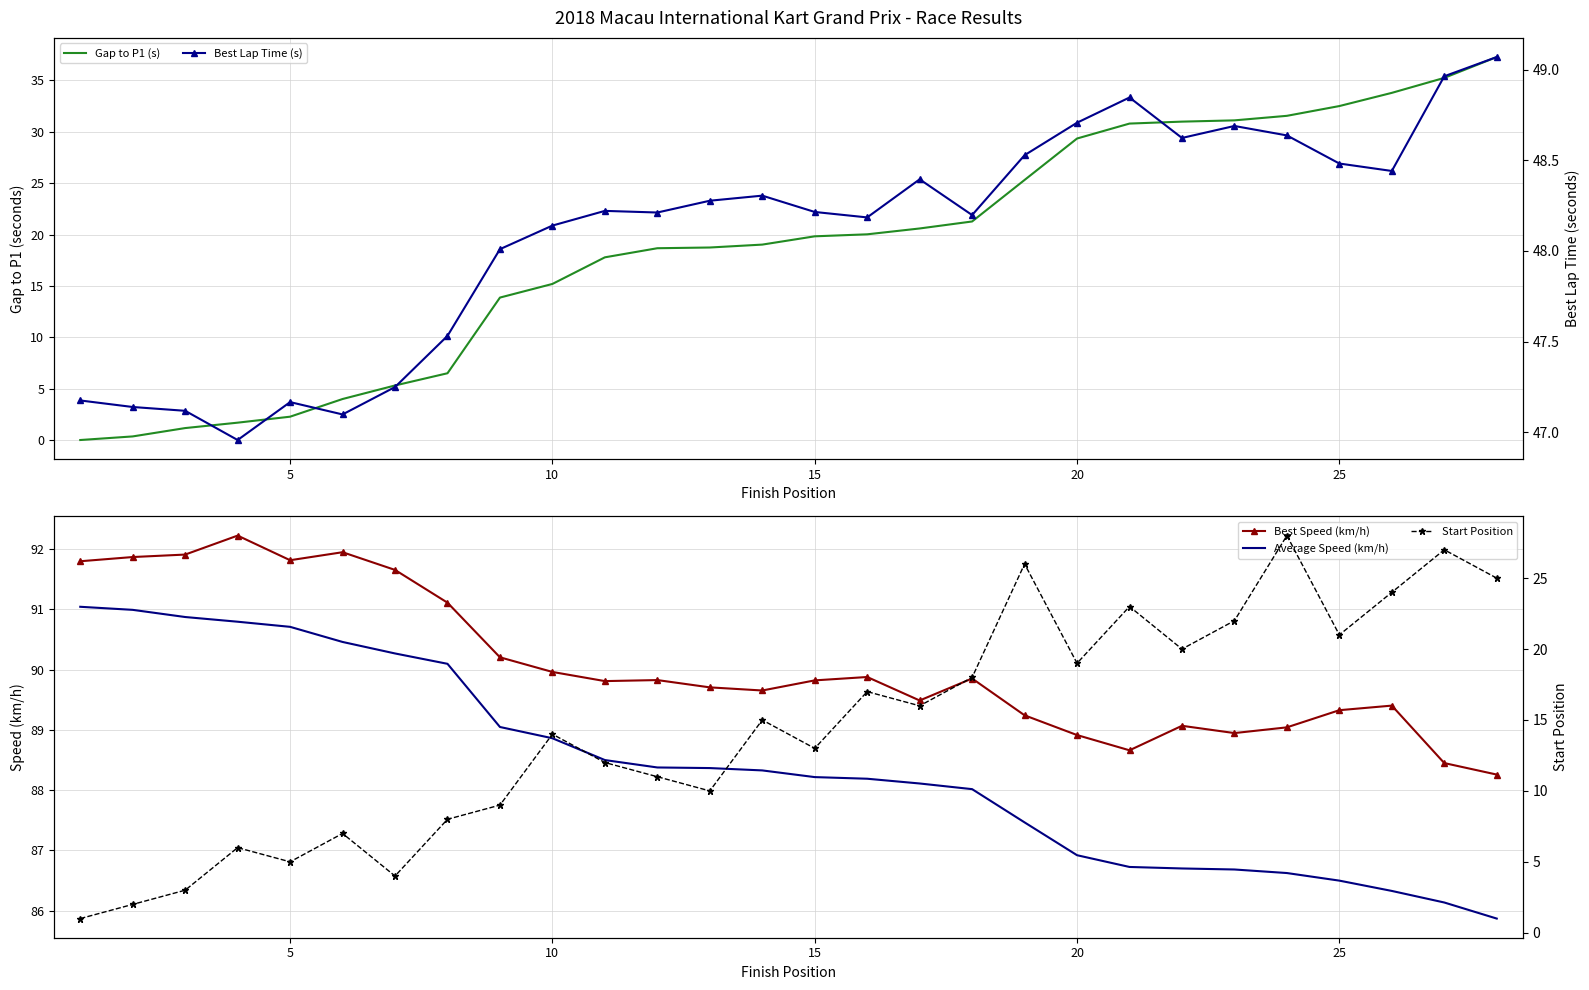

True or false: Average Speed (km/h) and Best Speed (km/h) intersect in this chart.

False